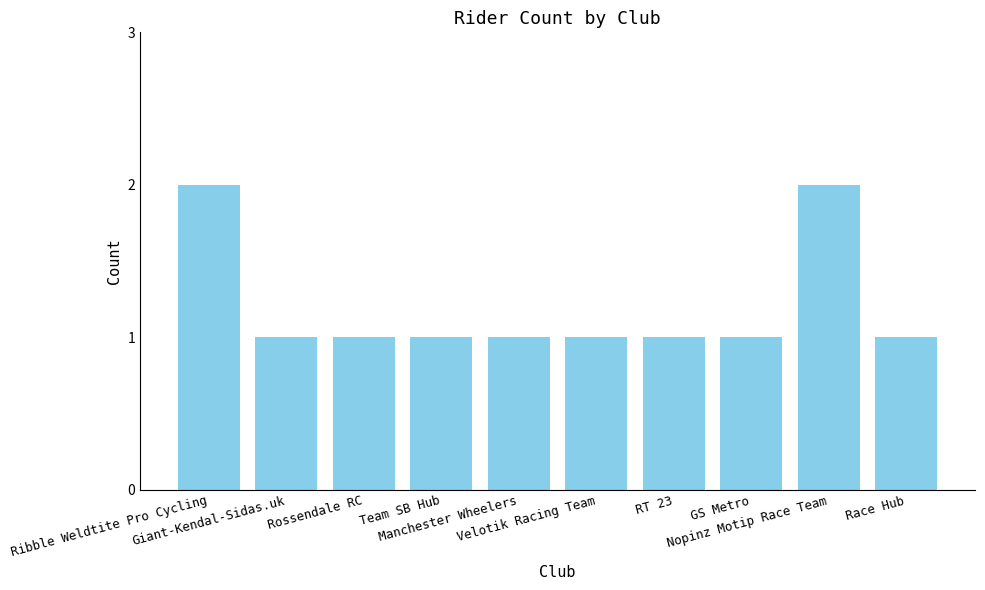

What is the sum of all values?

12